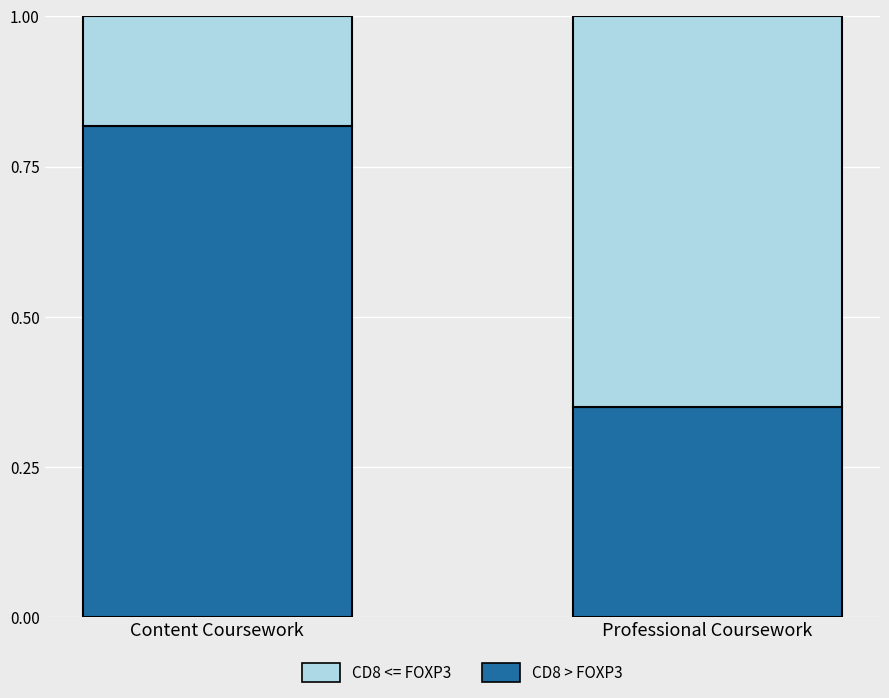

What is the total value across all series at Professional Coursework?

1.0